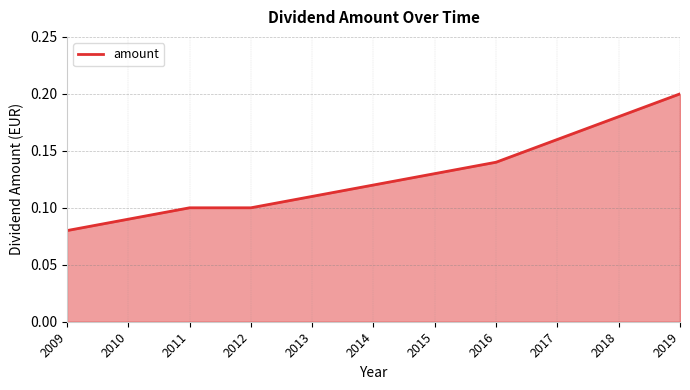

Which label corresponds to the largest value in the chart?

2019